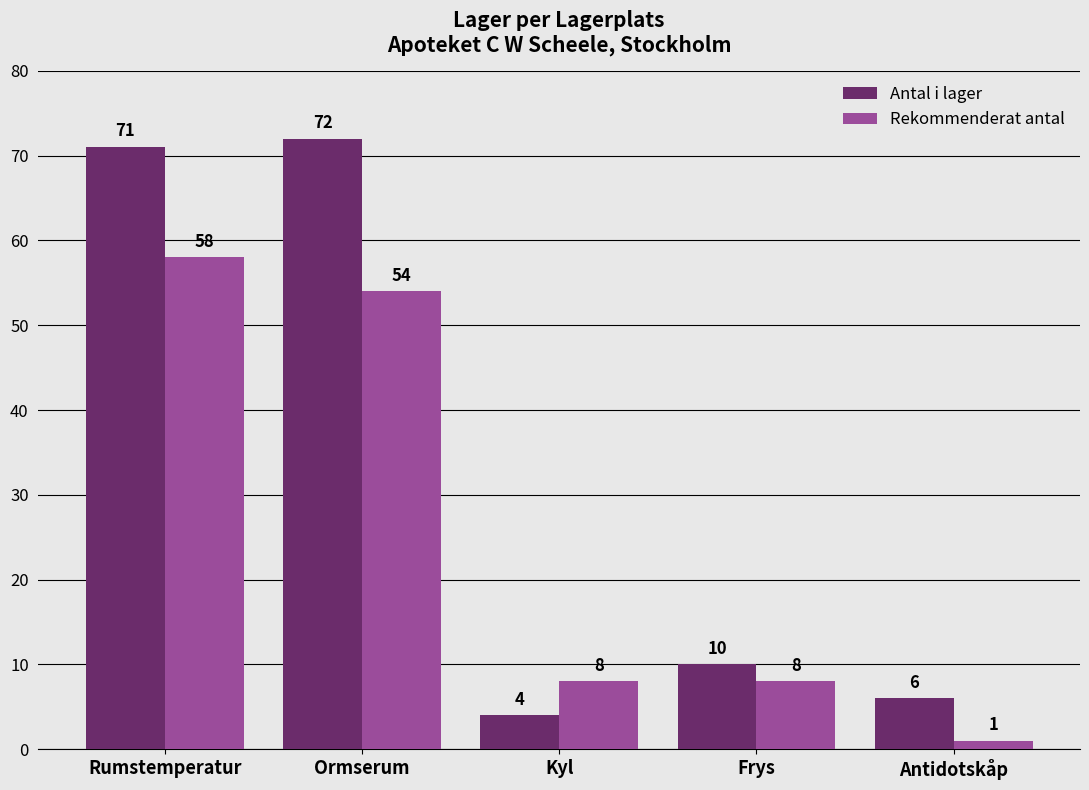

What is the smallest value displayed?

1